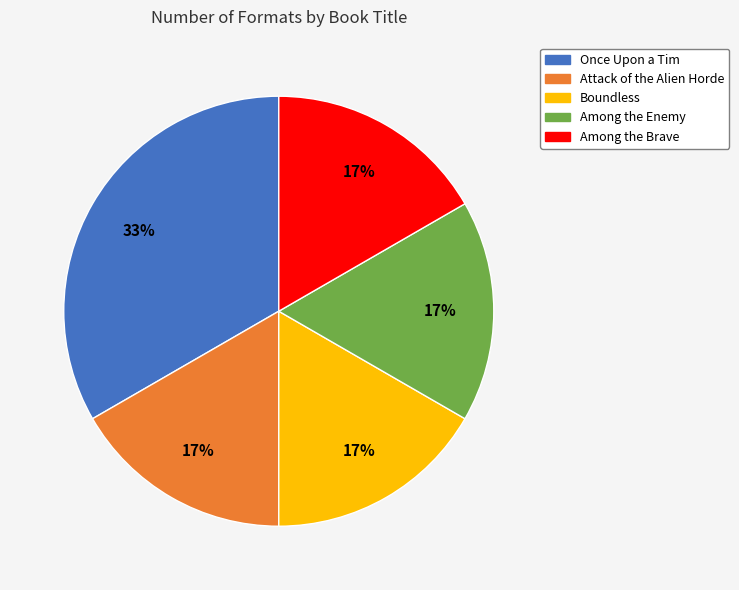

What percentage is the Boundless slice, to the nearest percent?

17%